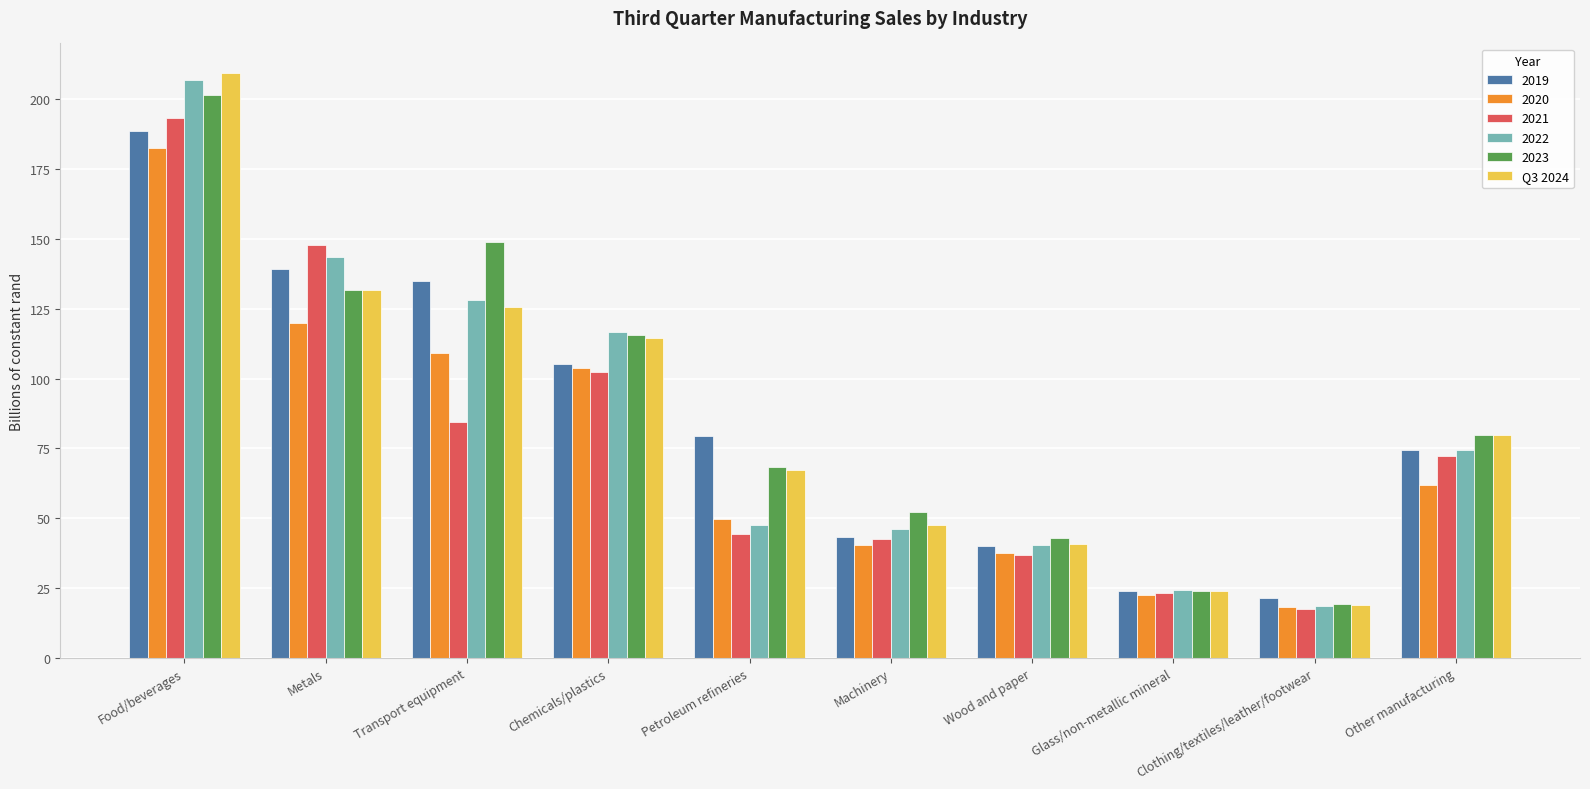

Which category has the lowest value across all series?

Clothing/textiles/leather/footwear